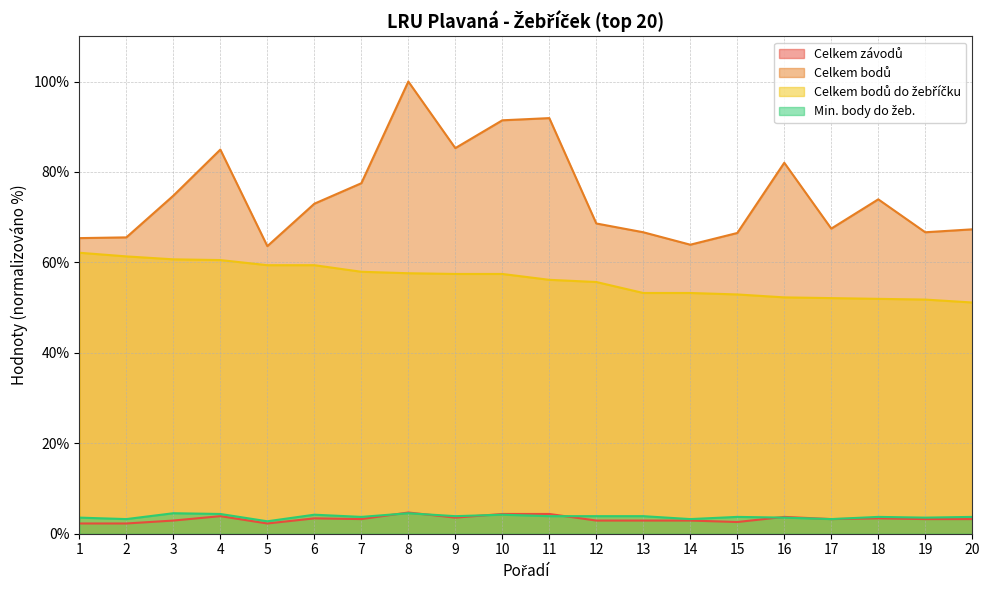

What is the spread (max minus min) of values at 7?

74.3